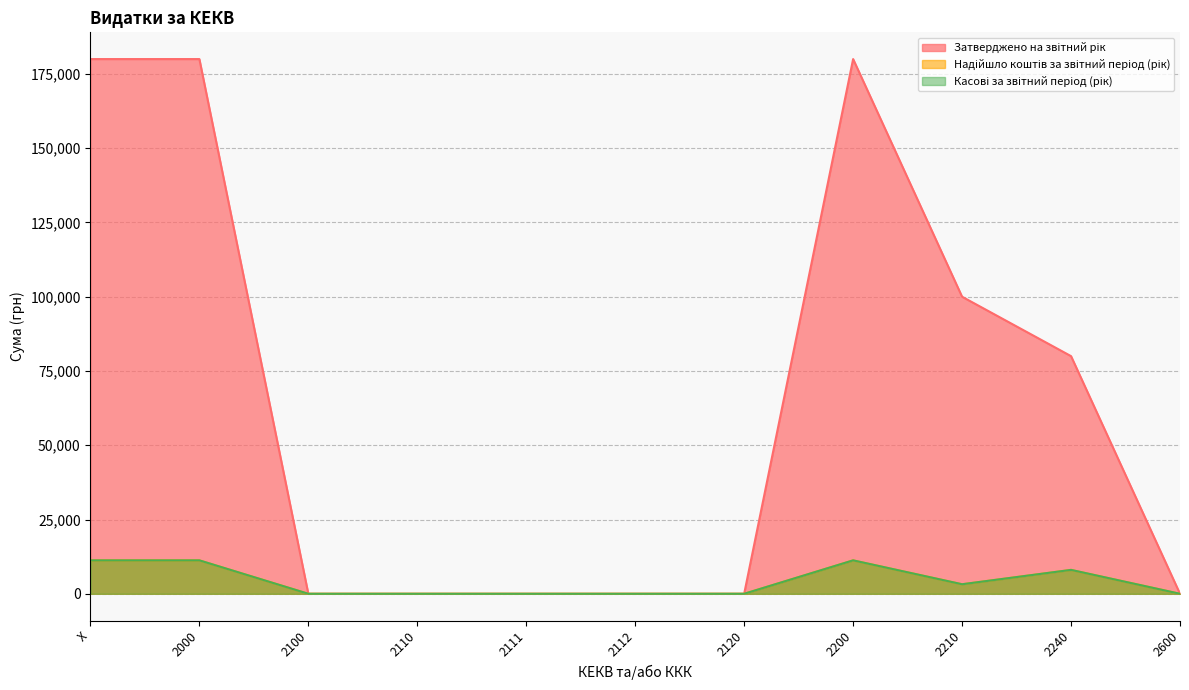

Reading right to left, transcribe all the data shown in this chart.

Затверджено на звітний рік: 0	80000	100000	180000	0	0	0	0	0	180000	180000
Надійшло коштів за звітний період (рік): 0	8046	3210	11256	0	0	0	0	0	11256	11256
Касові за звітний період (рік): 0	8046	3210	11256	0	0	0	0	0	11256	11256